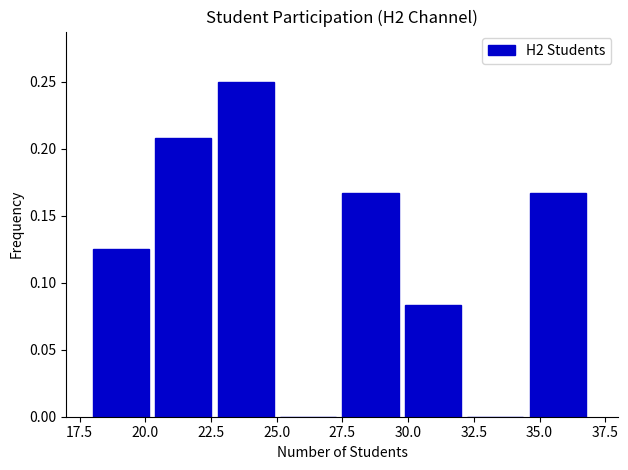

Reading left to right, list every bar in this chart as the range it spans on the x-axis followed by its height. Neither the bar edges nor the heights are printed on the chart, so give them approximately, as read against the axes.

18.0 to 20.5: 0.125
20.5 to 23.0: 0.210
23.0 to 25.0: 0.250
25.0 to 27.5: 0
27.5 to 30.0: 0.165
30.0 to 32.5: 0.085
32.5 to 34.5: 0
34.5 to 37.0: 0.165